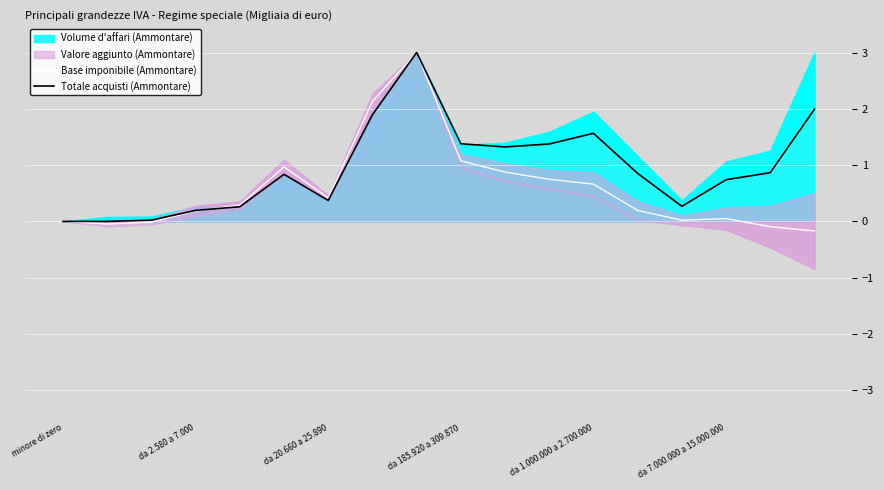

In Totale acquisti (Ammontare), how many points are higher than both neighbors (excluding endpoints)?

3